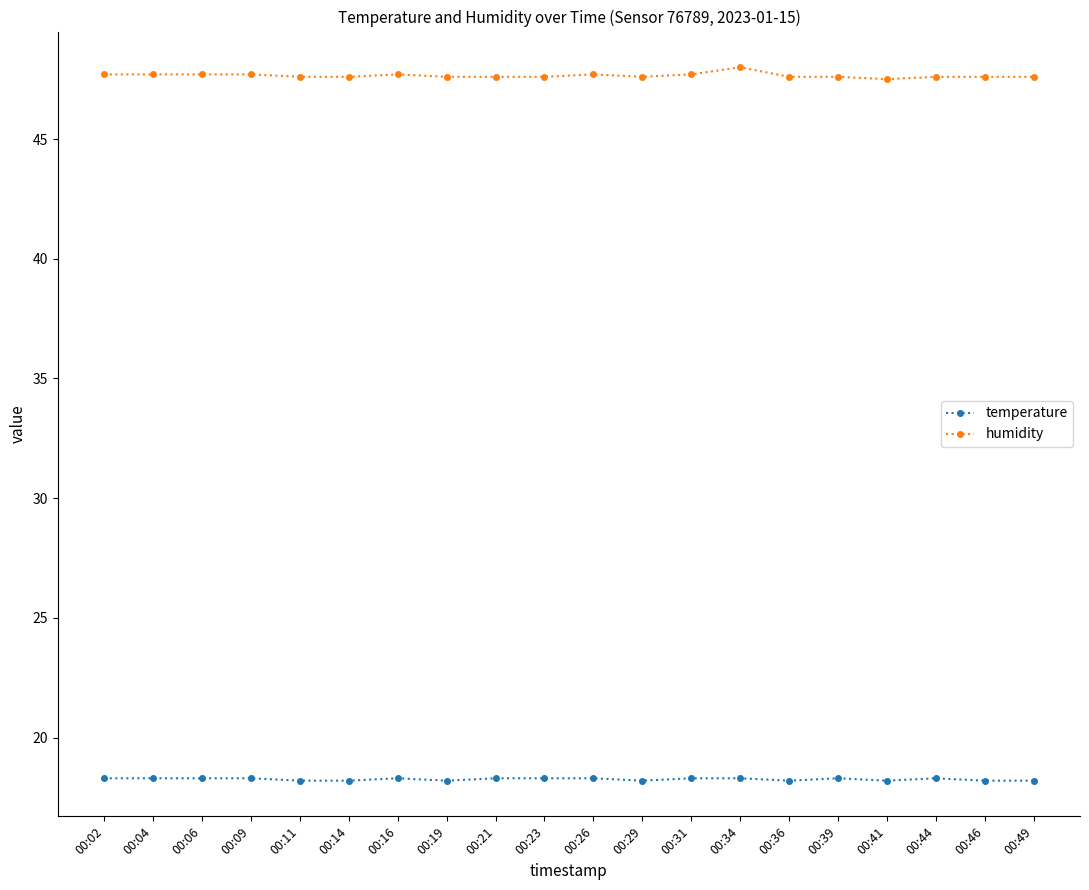

What is the sum of the humidity values at 00:04 and 00:36?

95.3